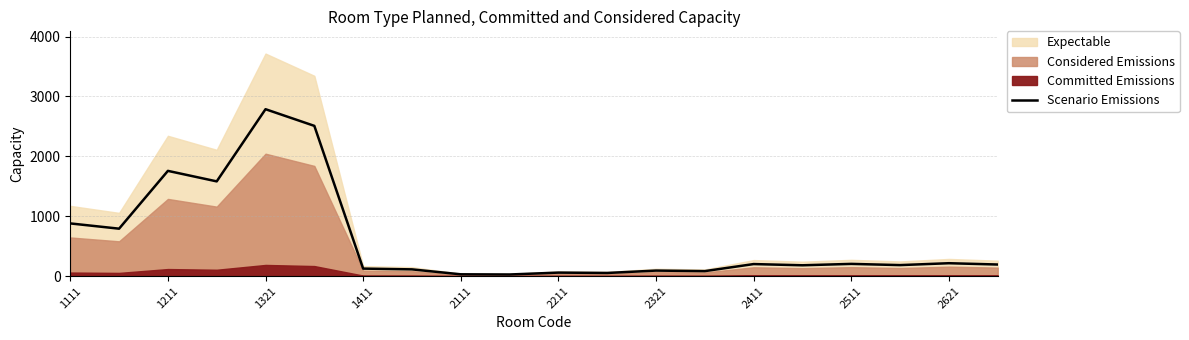

The value of Scenario Emissions at 1111 is 879.0. True or false?

True